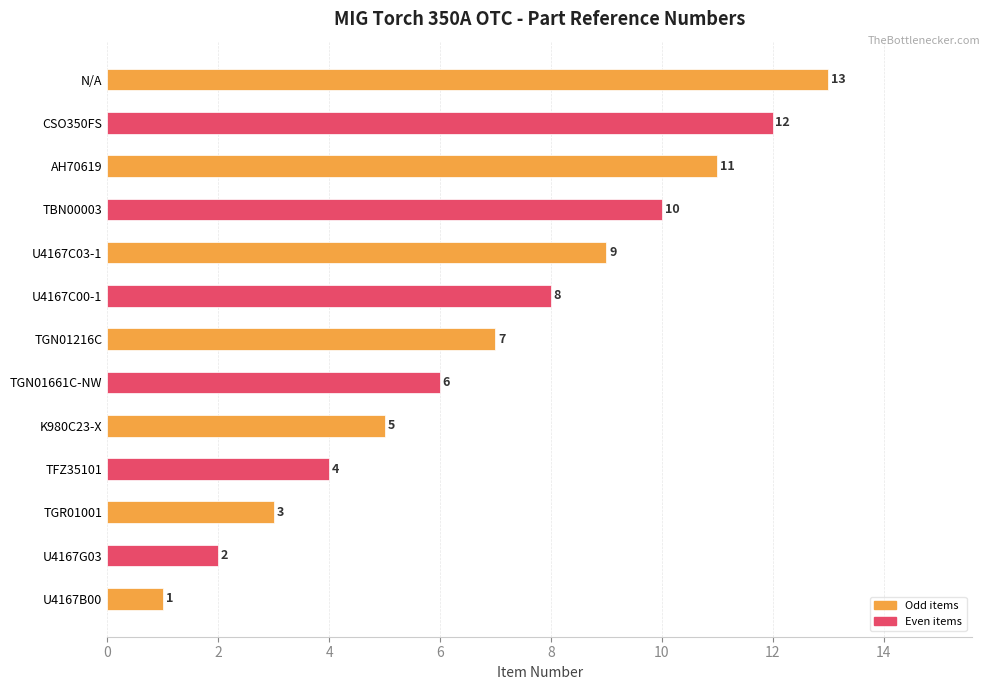

What is the approximate value at CSO350FS, to the nearest 10?

10